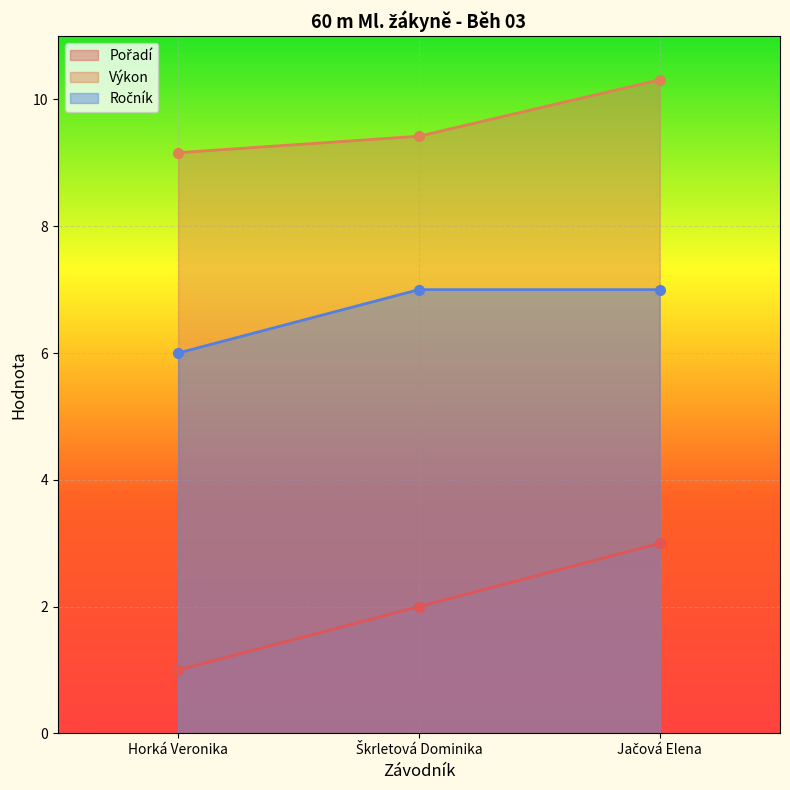

How many lines are shown in the chart?

3